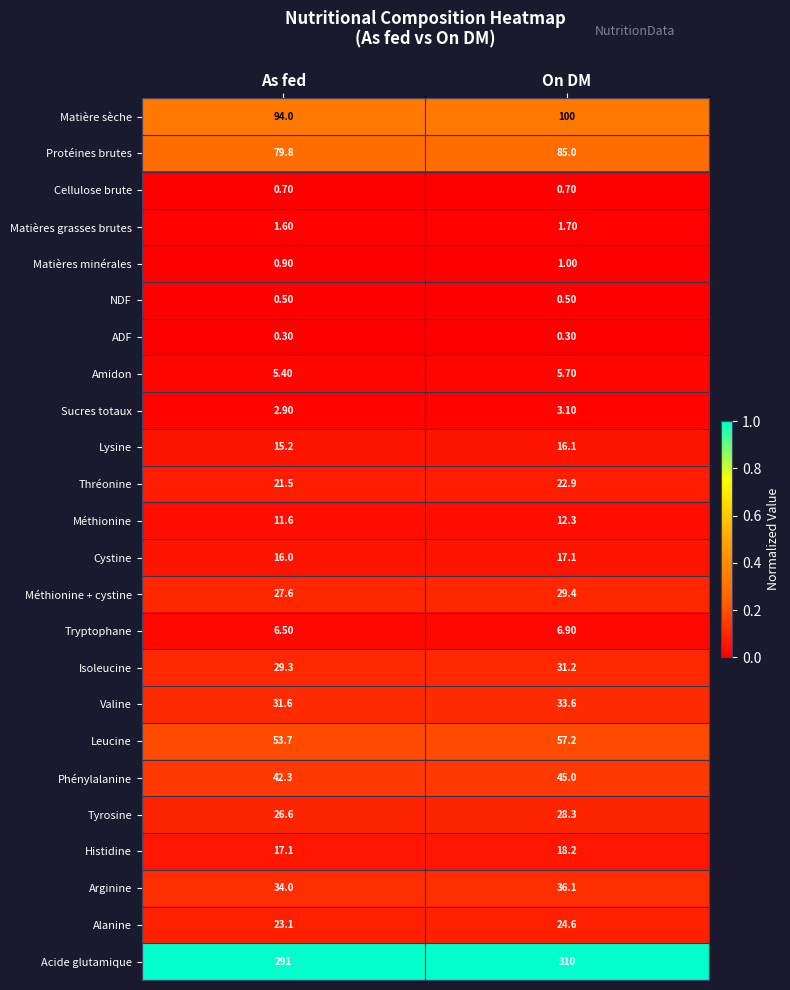

What is the sum of the Amidon values at On DM and As fed?

11.1